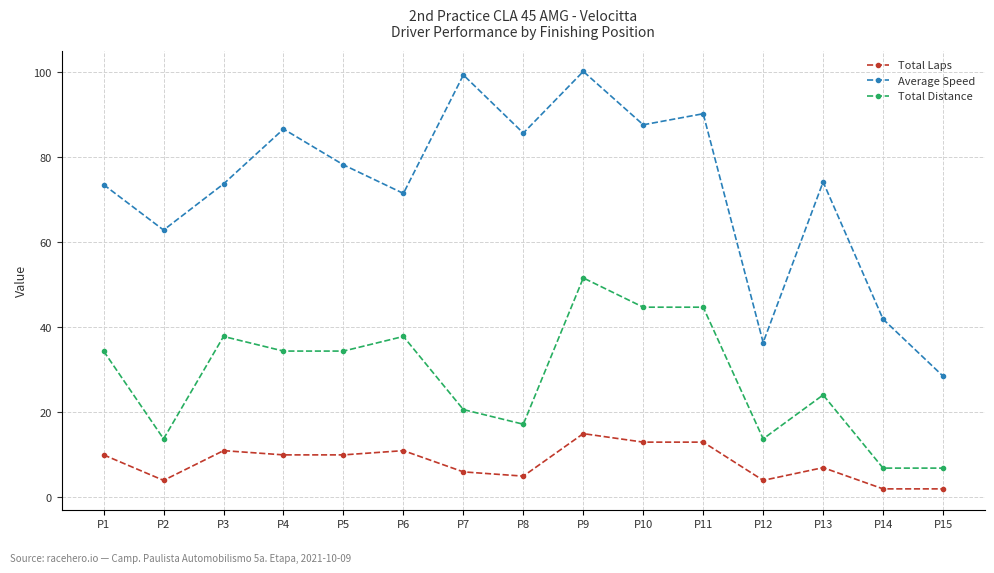

How many lines are shown in the chart?

3